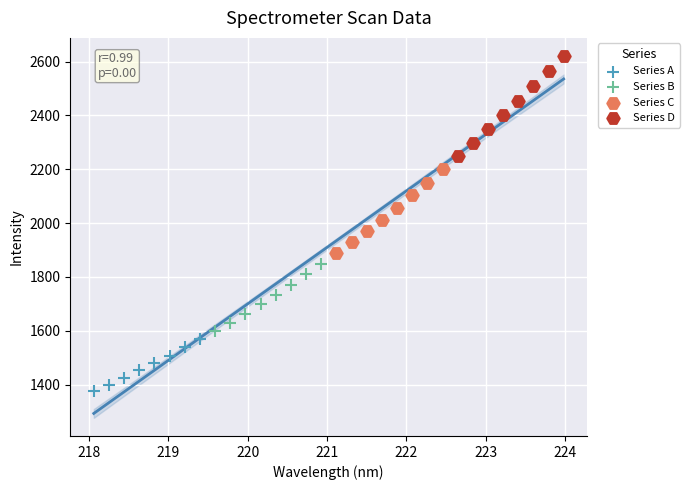

Which series has the largest Y range (max minus min)?

Series D